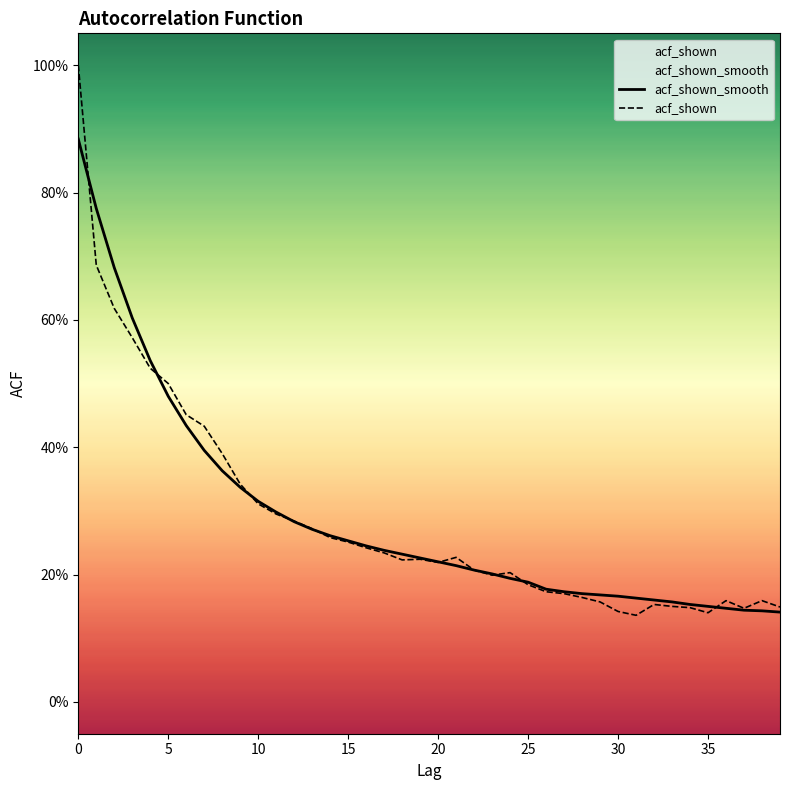

Rank the series at 32 from highest to lowest value.

acf_shown_smooth, acf_shown